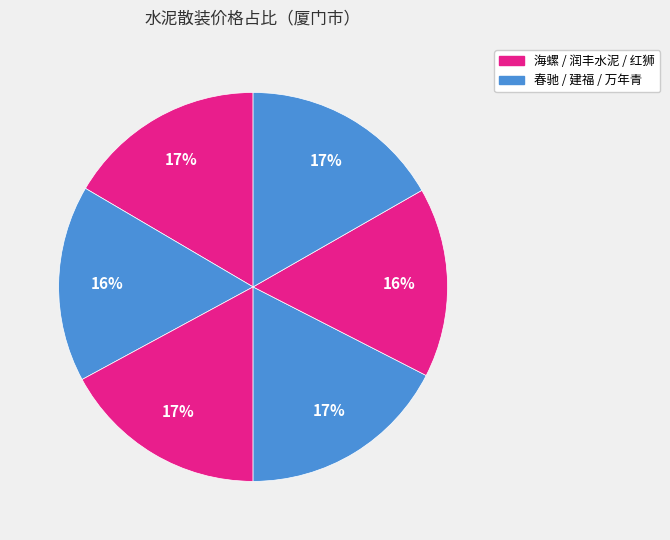

How many segments does this pie chart have?

6